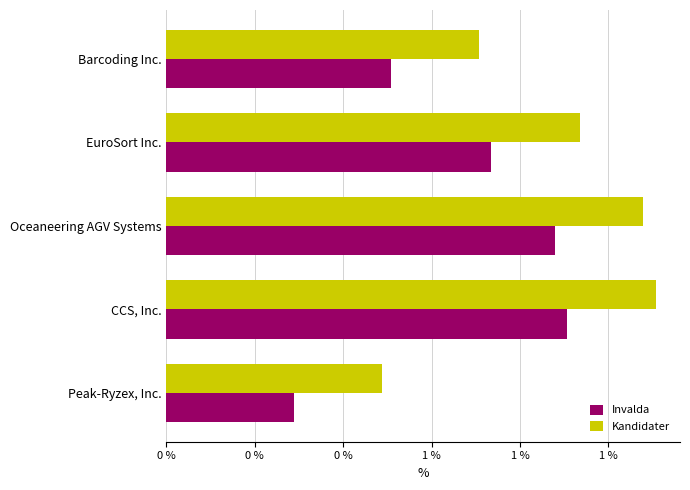

Which category has the lowest value in the Invalda series?

Peak-Ryzex, Inc.